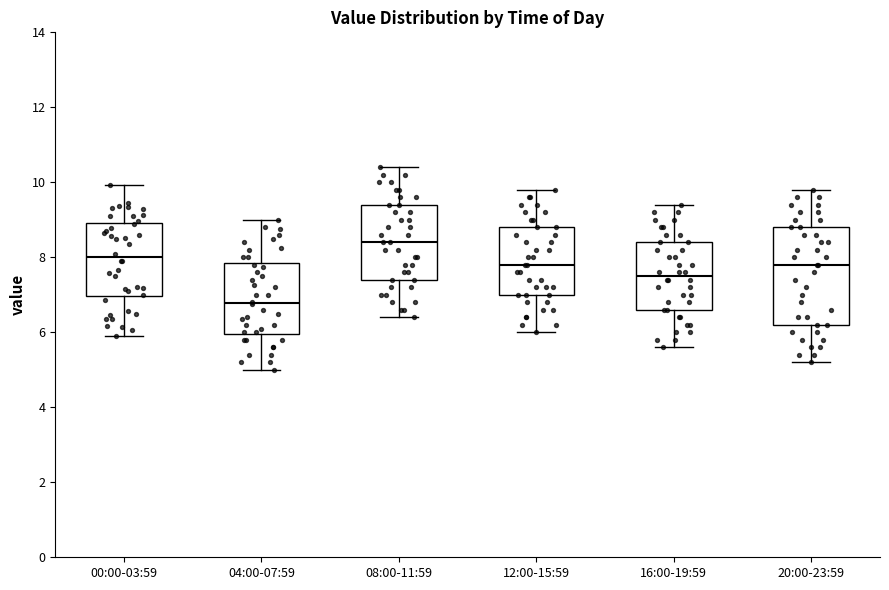

Where does the lower whisker of the box for 04:00-07:59 end on the y-axis? The values are not printed on the chart, so give them approximately, as read against the axis.

5.0